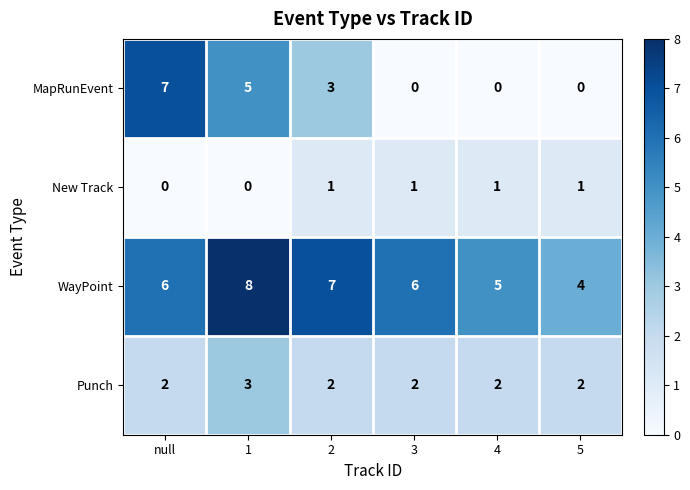

Which series has the largest range (max minus min)?

MapRunEvent